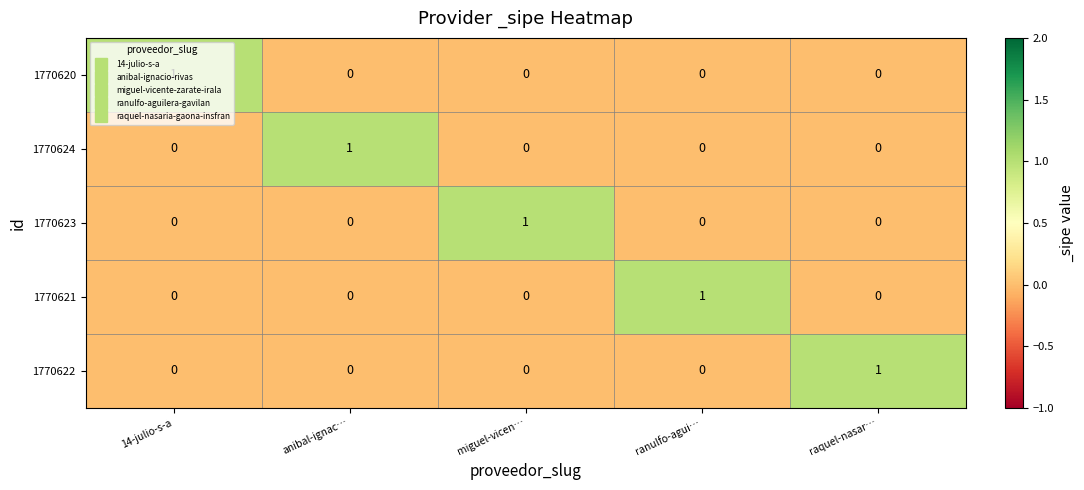

How many data points does each series have?

5